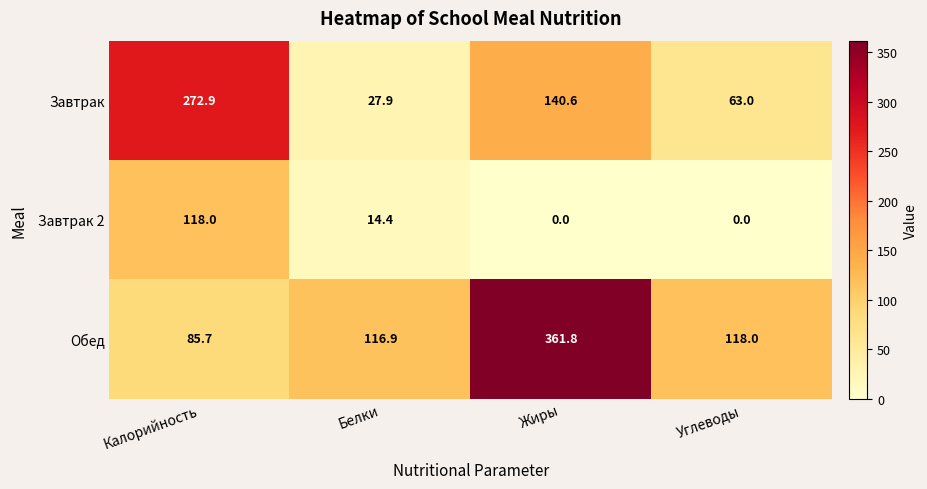

What is the difference between the highest and lowest values at Белки?

102.5